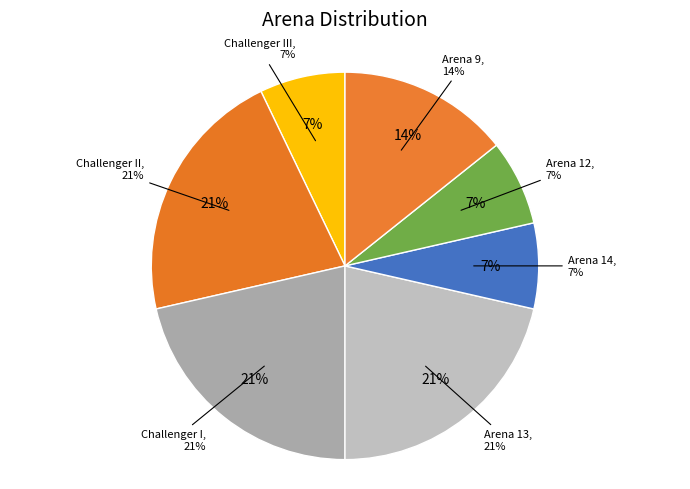

Is the sum of Arena 13 and Challenger I greater than half?

No